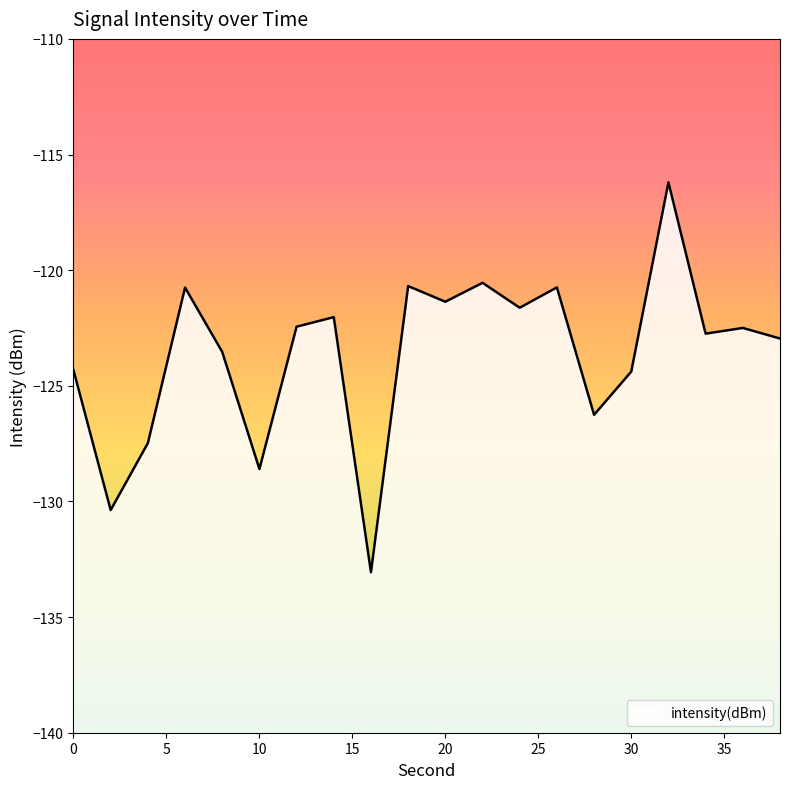

What is the sum of all values?

-2472.6